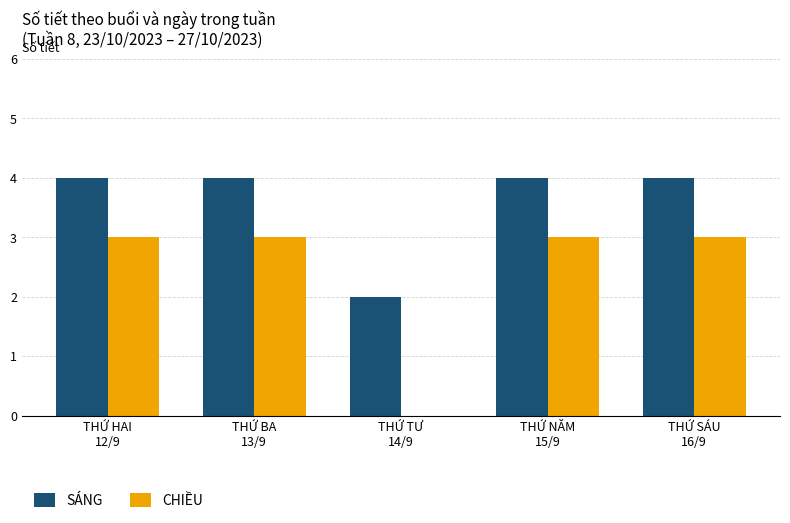

What value does the SÁNG series have at THỨ SÁU
16/9?

4